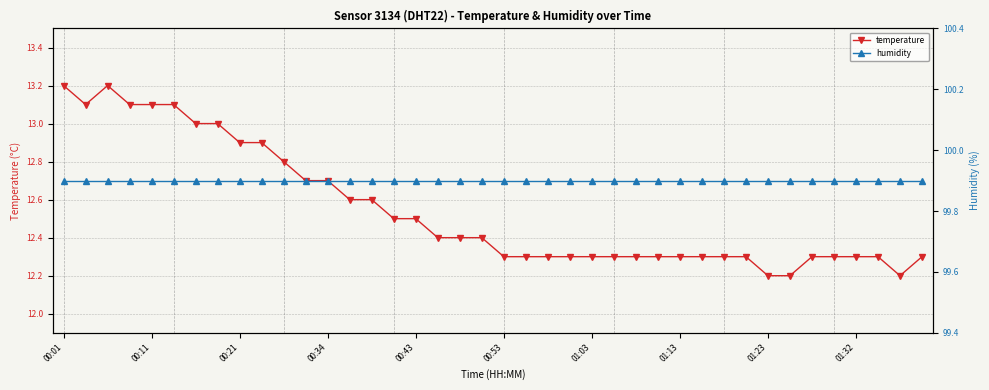

What is the lowest value of the temperature series?

12.2